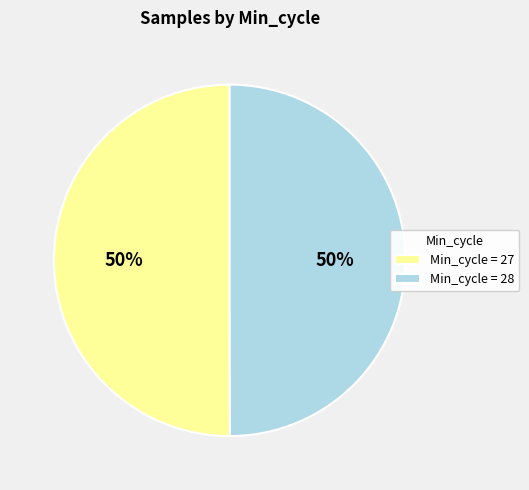

To the nearest percent, what is the average slice percentage?

50%